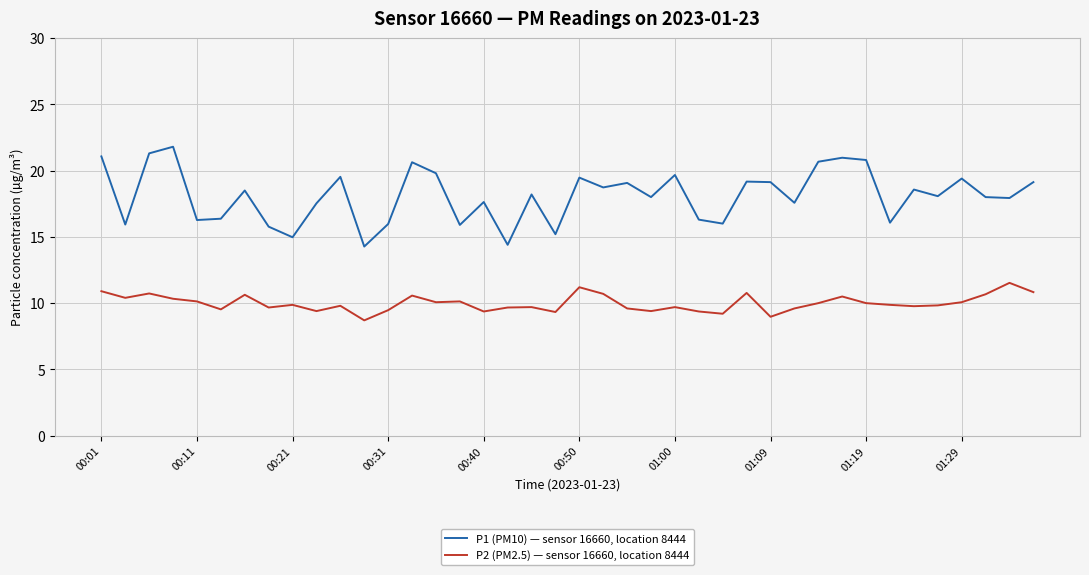

What is the difference between the maximum and minimum values in the P1 (PM10) — sensor 16660, location 8444 series?

7.5